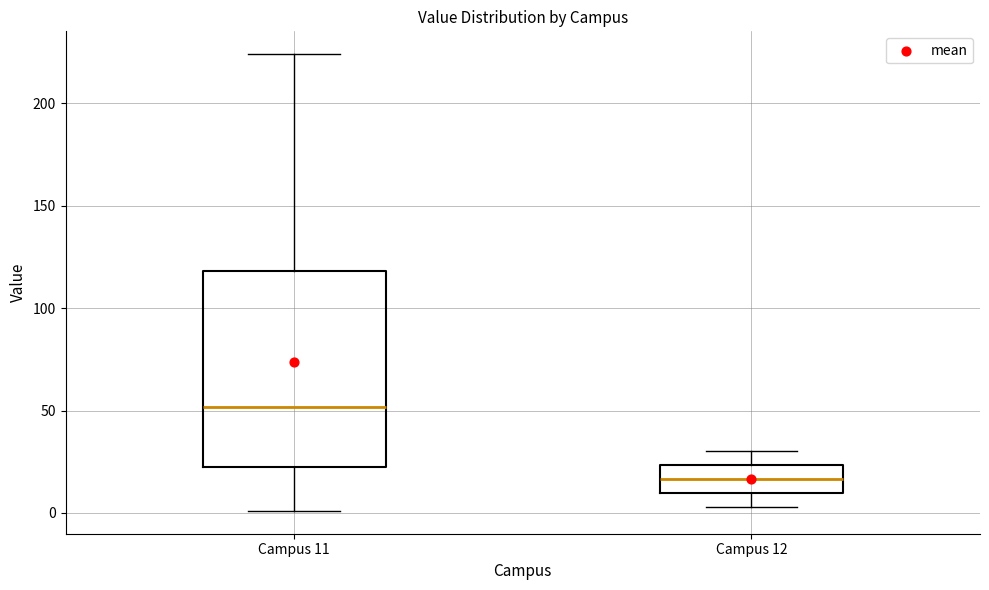

Reading left to right, transcribe this box plot: for each box, give where its median line is, the range the box spans, and where its two whiskers end, as read against the y-axis. The values are not printed on the chart, so give them approximately, as read against the axis.

Campus 11: median 50, box 20 to 120, whiskers 0 to 225
Campus 12: median 15, box 10 to 25, whiskers 5 to 30